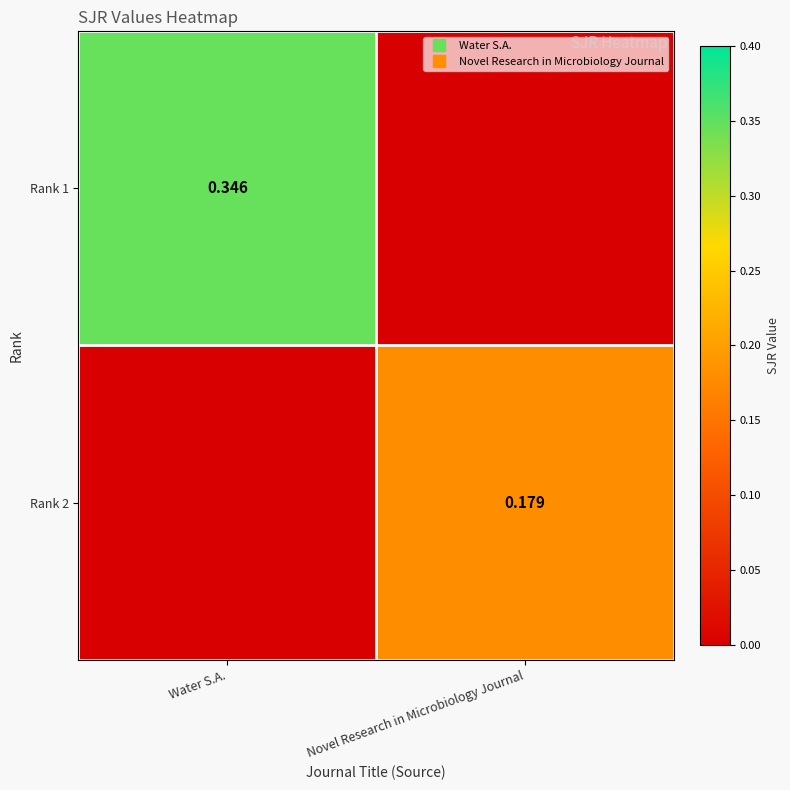

At which category does the chart reach its minimum across all series?

Novel Research in Microbiology Journal